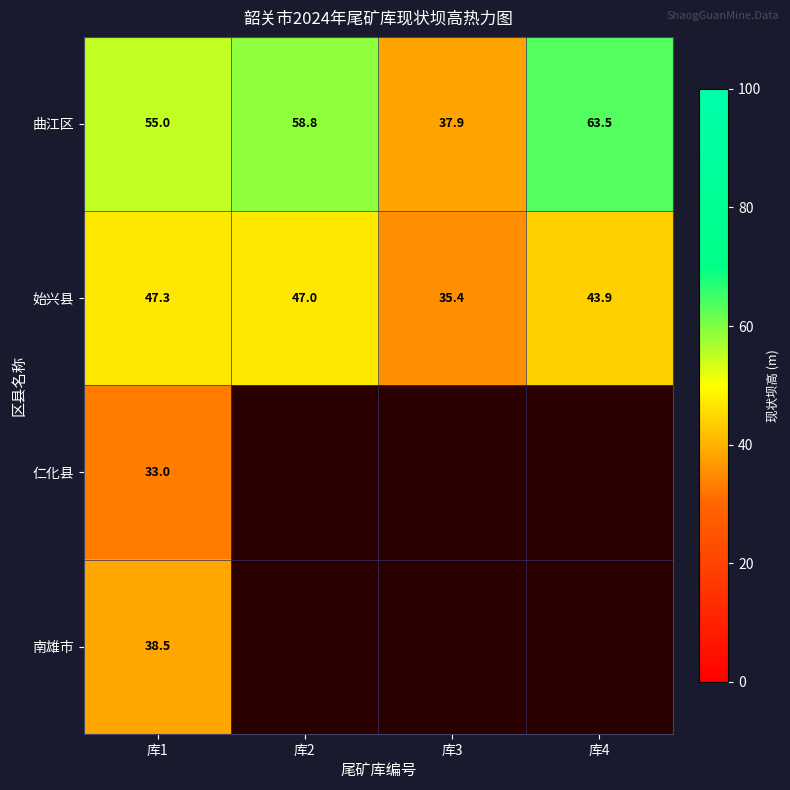

At which label is 曲江区 closest to 50?

库1